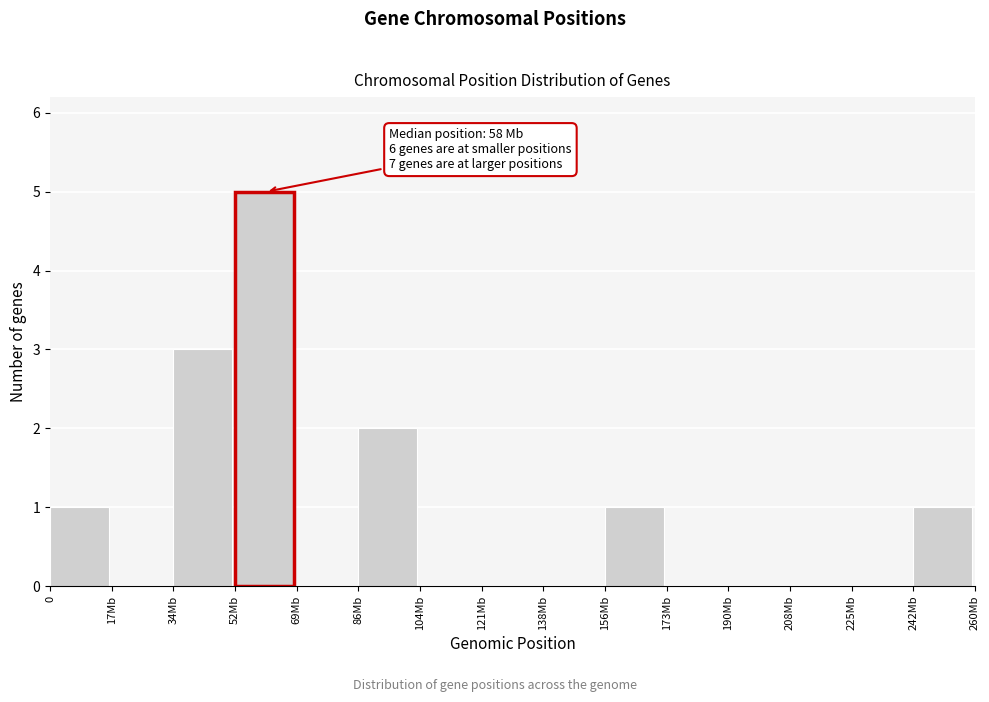

Reading left to right, extract all data points from this chart.

0=1	17Mb=0	34Mb=3	52Mb=5	69Mb=0	86Mb=2	104Mb=0	121Mb=0	138Mb=0	156Mb=1	173Mb=0	190Mb=0	208Mb=0	225Mb=0	242Mb=1